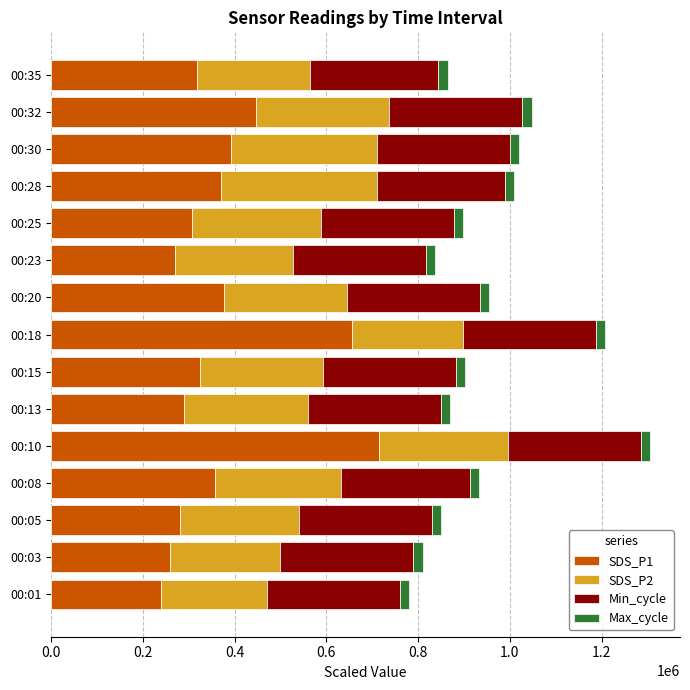

What is the average value of the SDS_P1 series?

373800